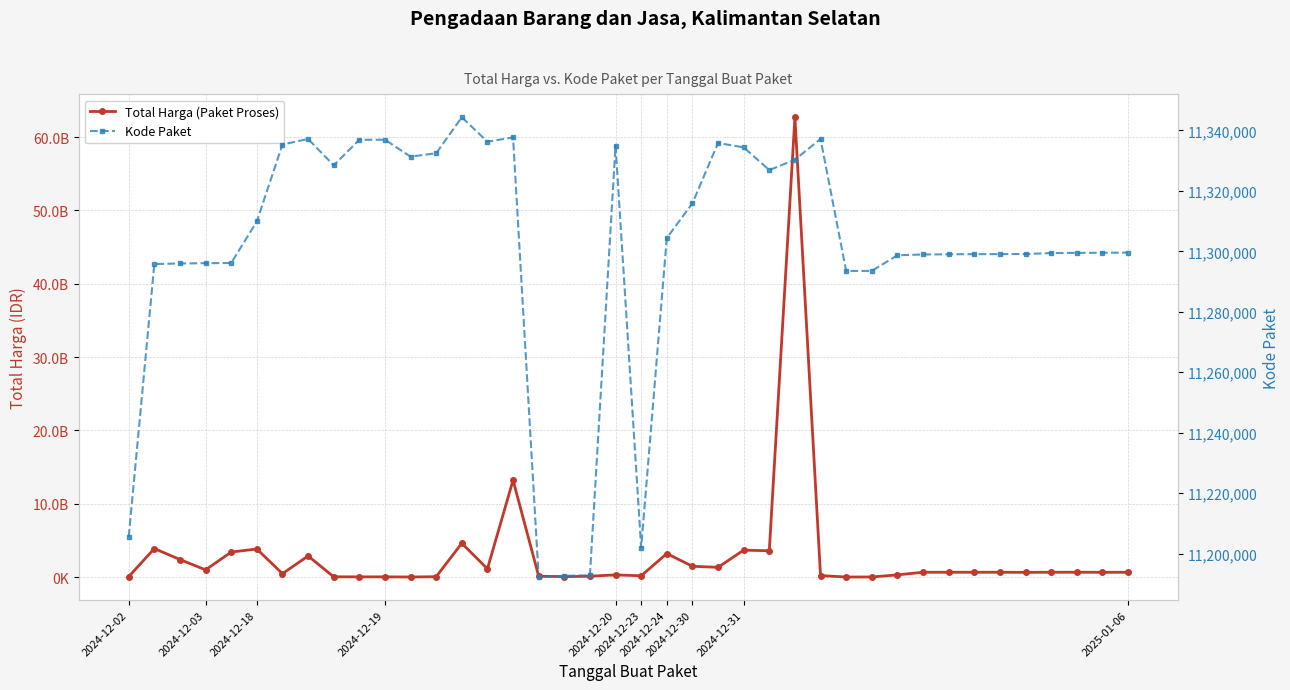

What is the average value of the Total Harga (Paket Proses) series?

3004051479